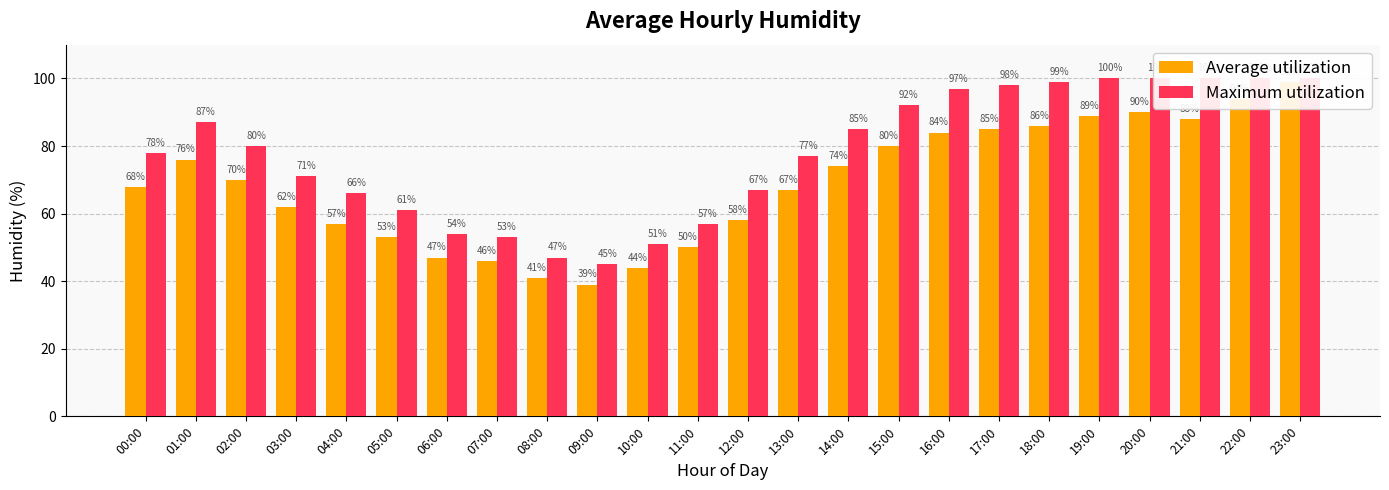

How many distinct data groups are displayed?

2